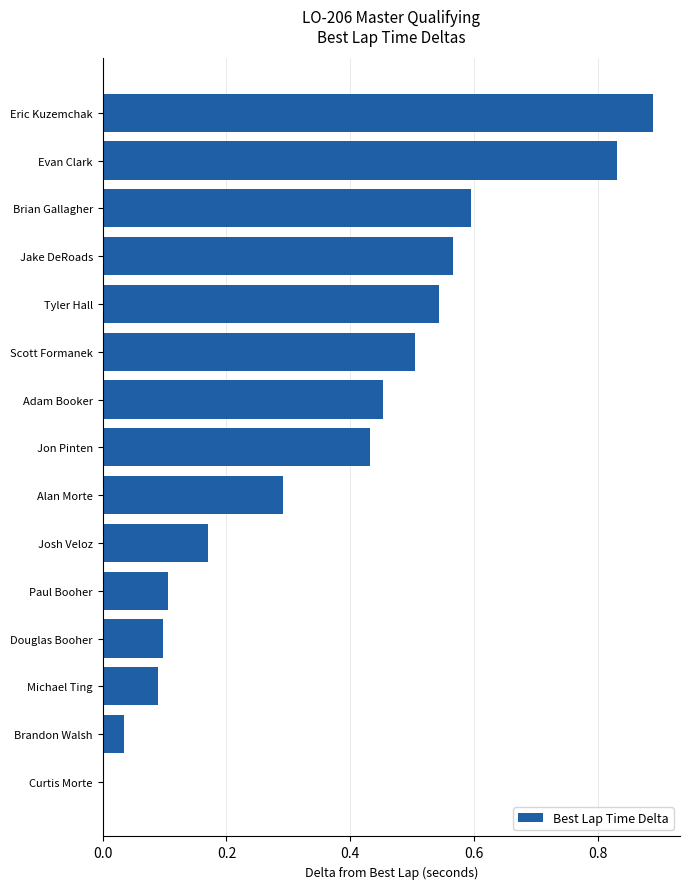

What is the sum of all values?

5.6